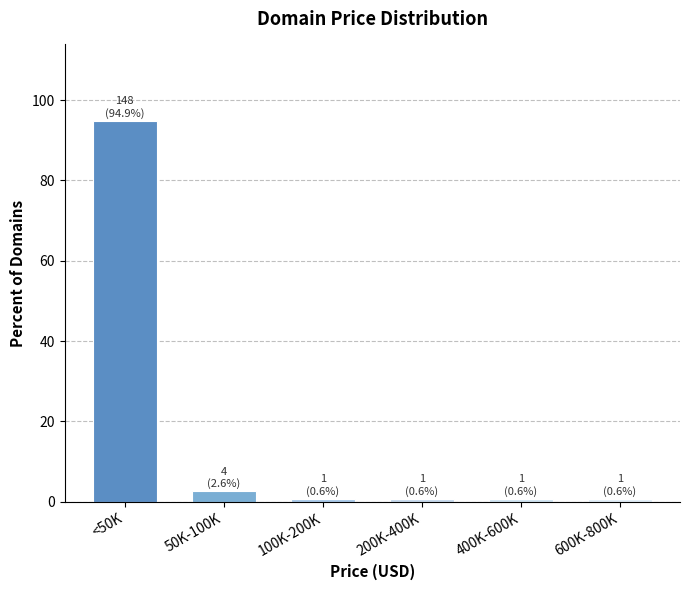

Reading left to right, list all the values displayed in this chart.

<50K=94.9	50K-100K=2.6	100K-200K=0.6	200K-400K=0.6	400K-600K=0.6	600K-800K=0.6